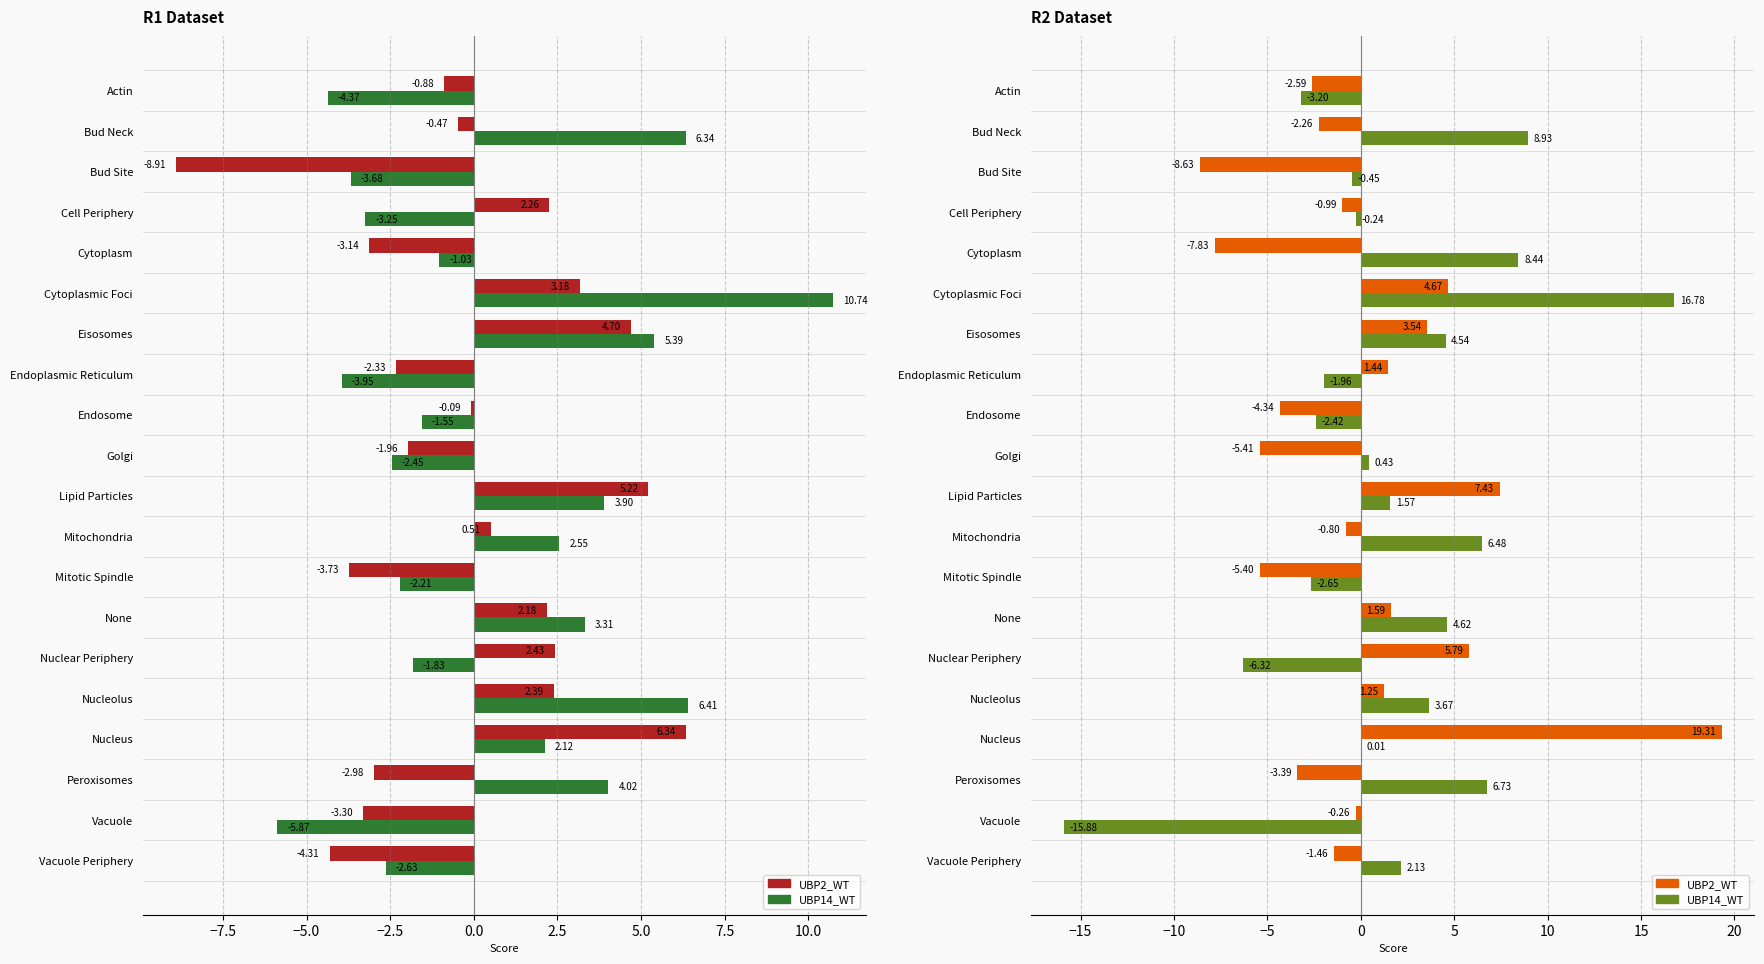

How many data points in UBP2_WT (negative) are above 0?

8